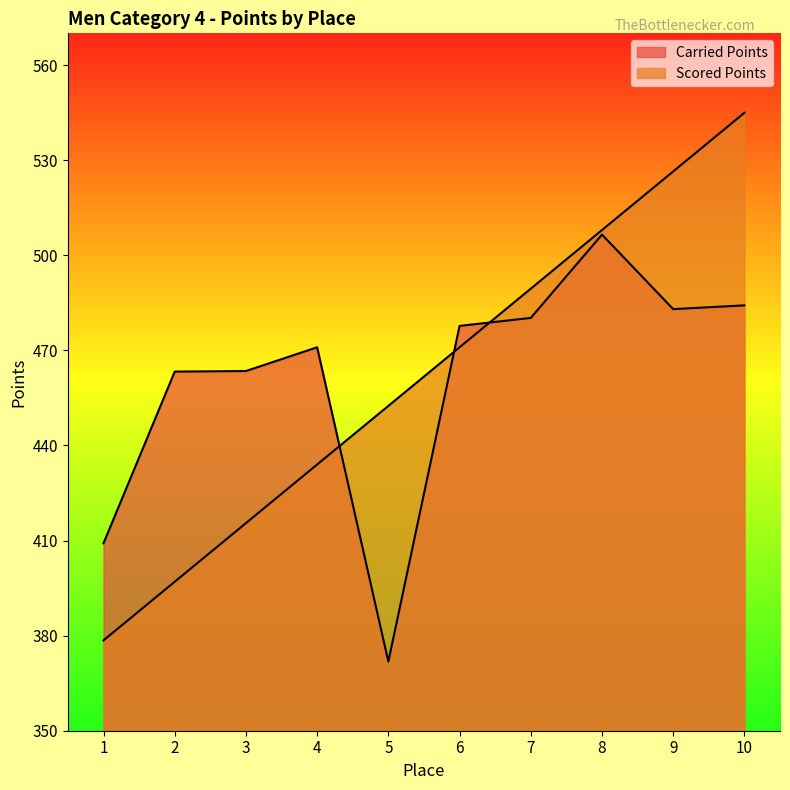

How many interior local peaks does the Carried Points series have?

2